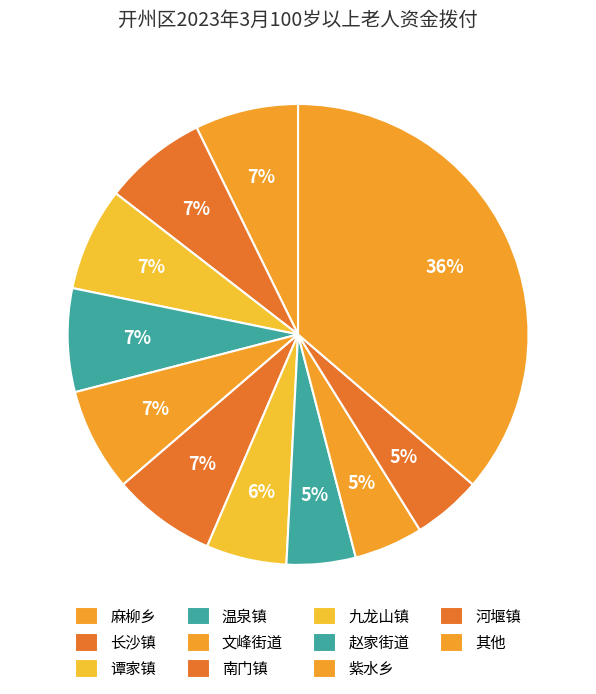

Count the number of slices in the pie.

11